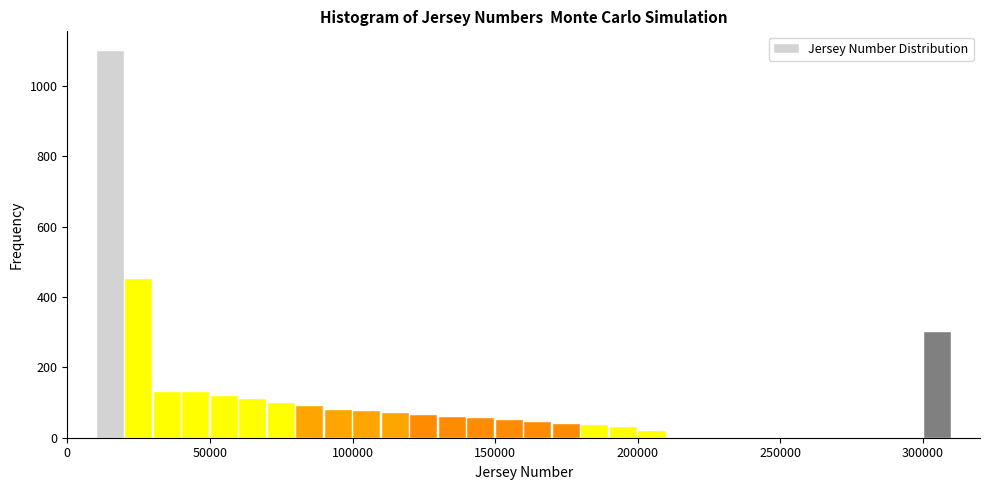

Read against the x-axis, roughly where is the centre of the tallest bar?

15000